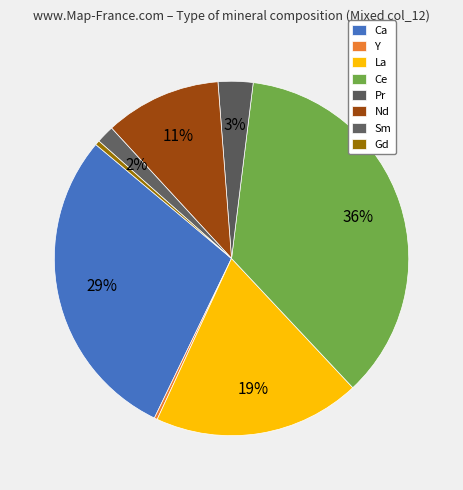

What is the smallest slice in the pie chart?

Y